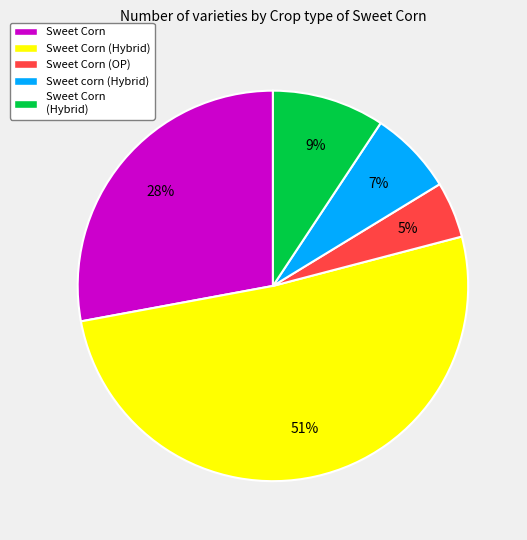

Is there a majority slice in this chart?

Yes